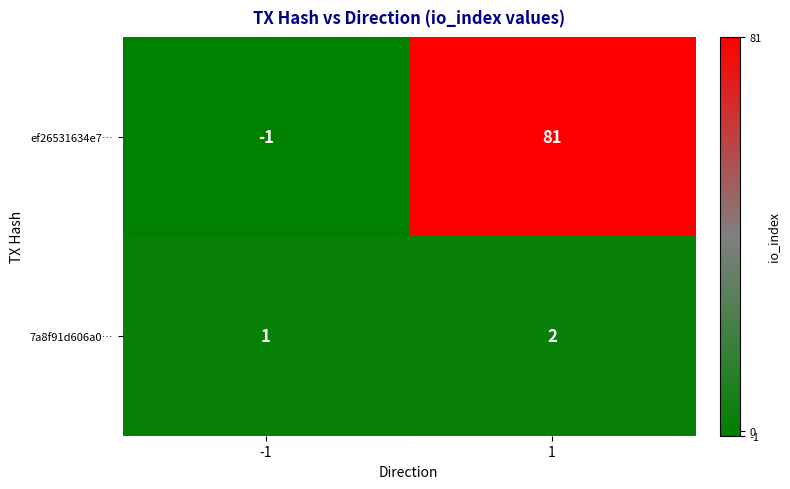

Which series has the largest range (max minus min)?

ef26531634e7…